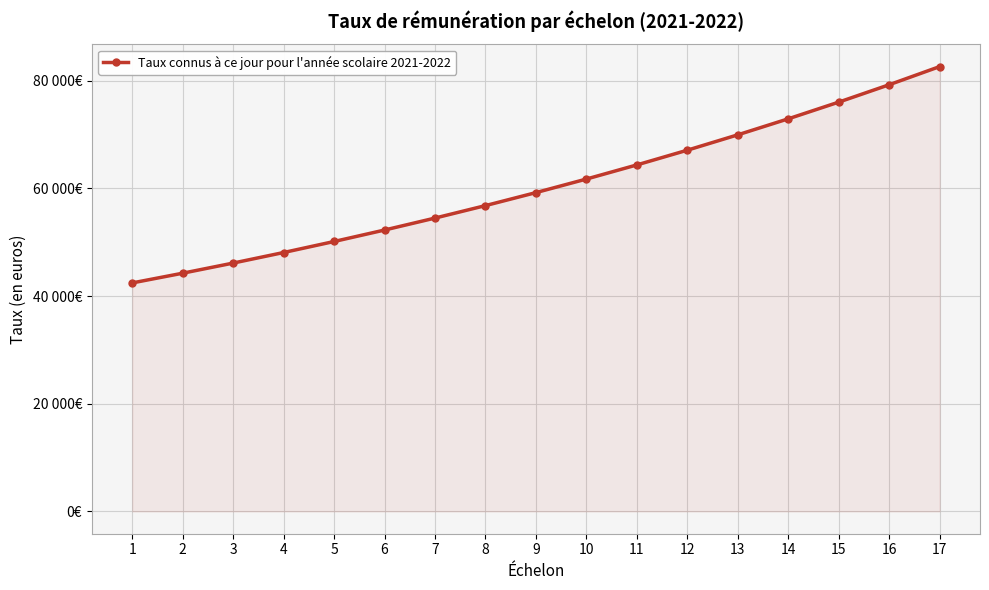

What is the ratio of the value at 10 to the value at 15?

0.8